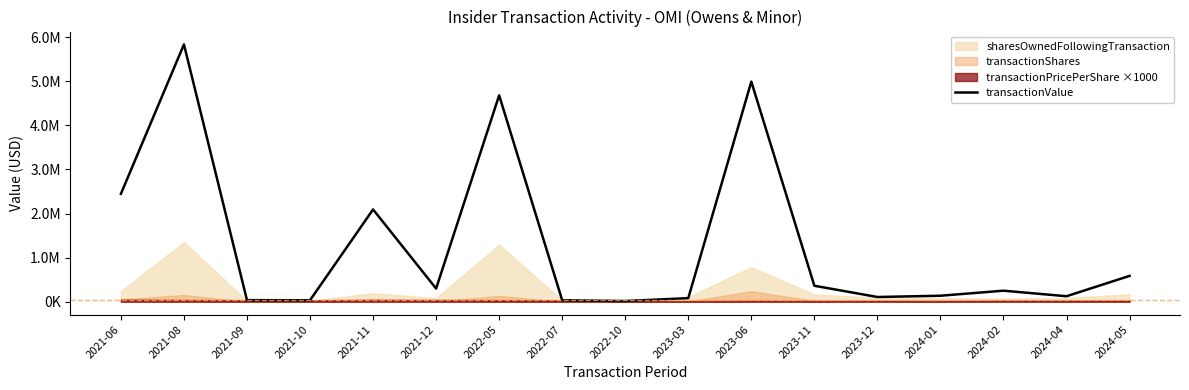

How many values exceed 250000?

8